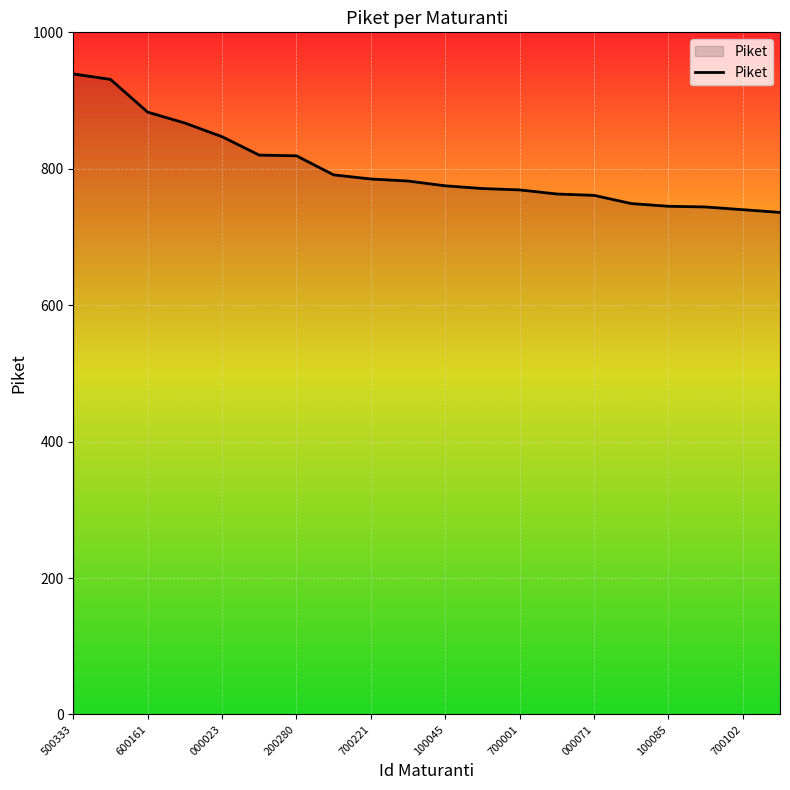

What is the maximum value shown in the chart?

939